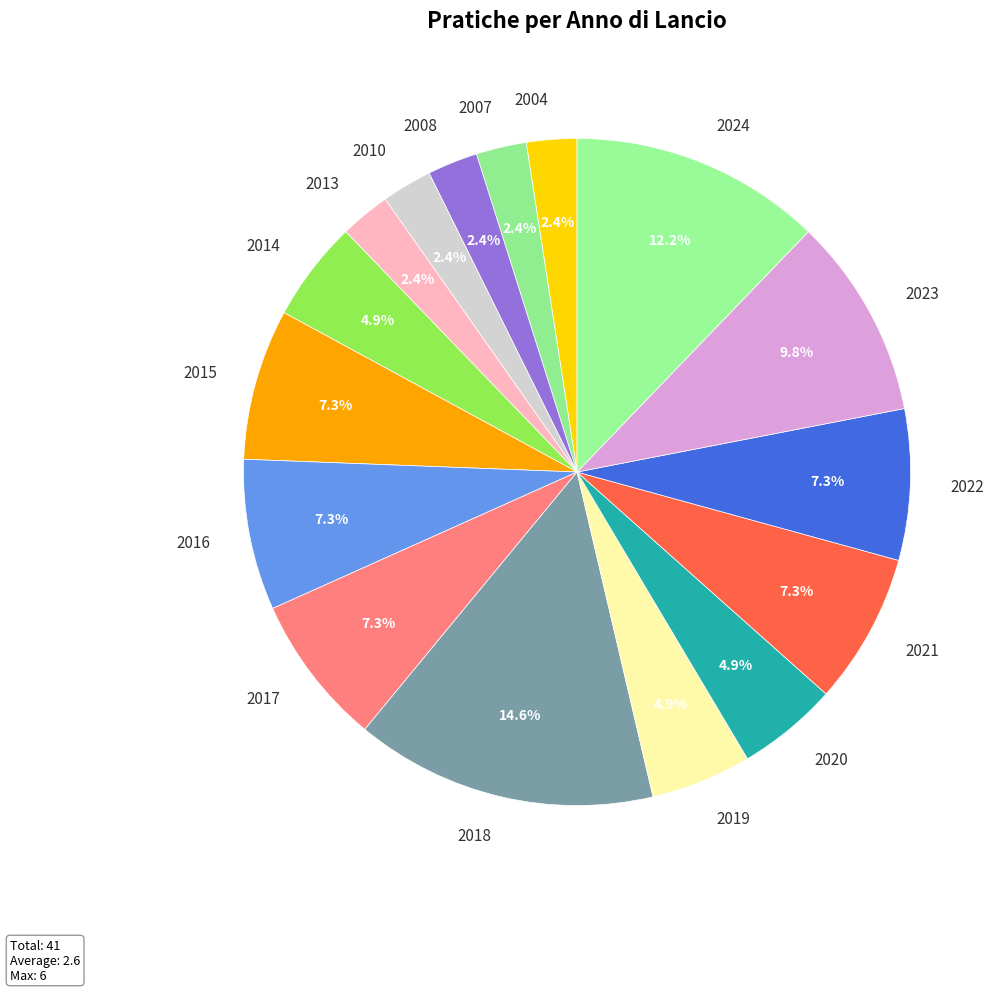

Is there a majority slice in this chart?

No